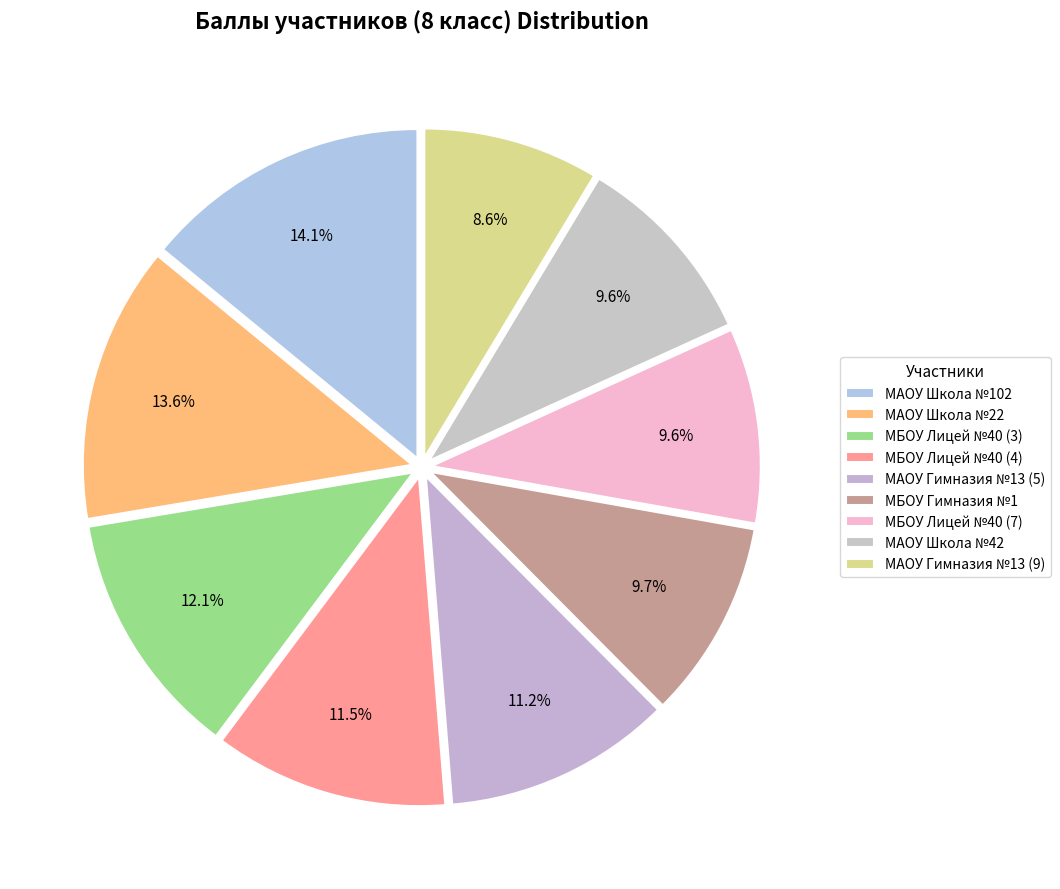

How many segments does this pie chart have?

9